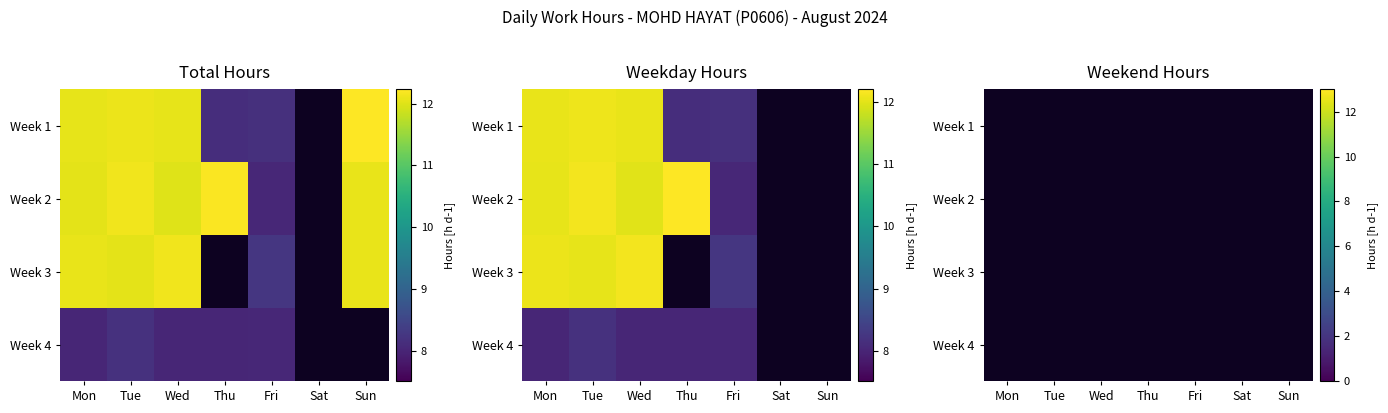

Which series changed the most between Tue and Fri?

Week 2